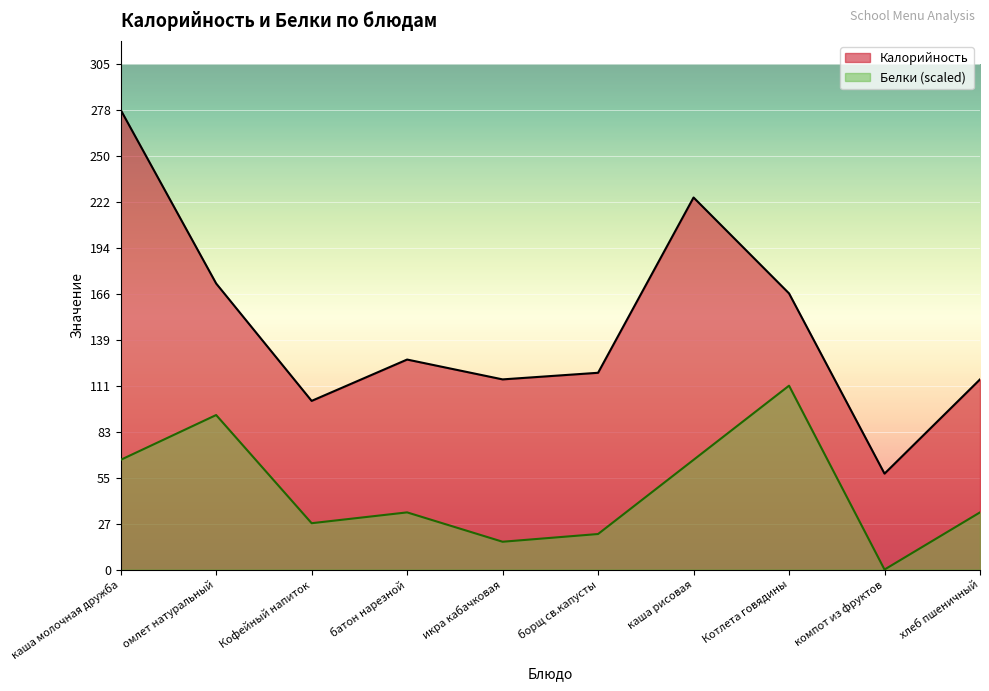

True or false: Белки and Калорийность cross at least once.

False